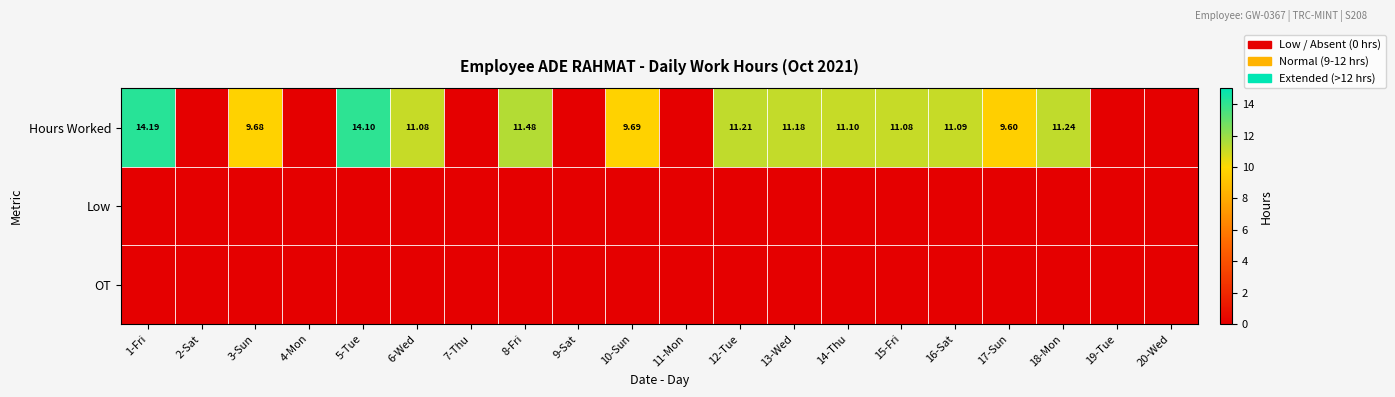

What is the spread (max minus min) of values at 1-Fri?

14.2